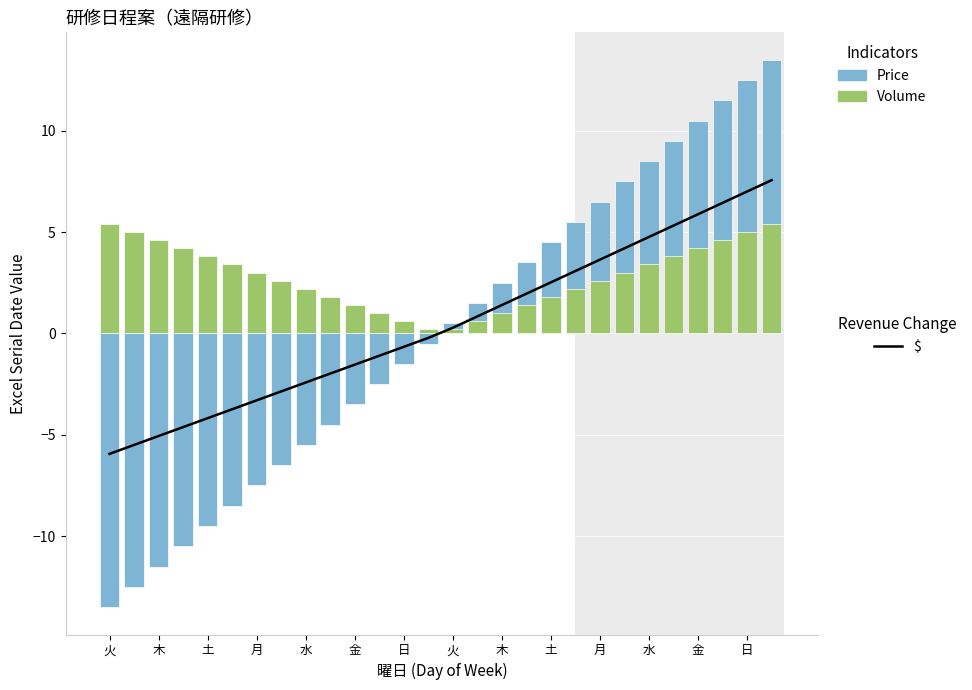

Where does the $ series first go above 0?

火